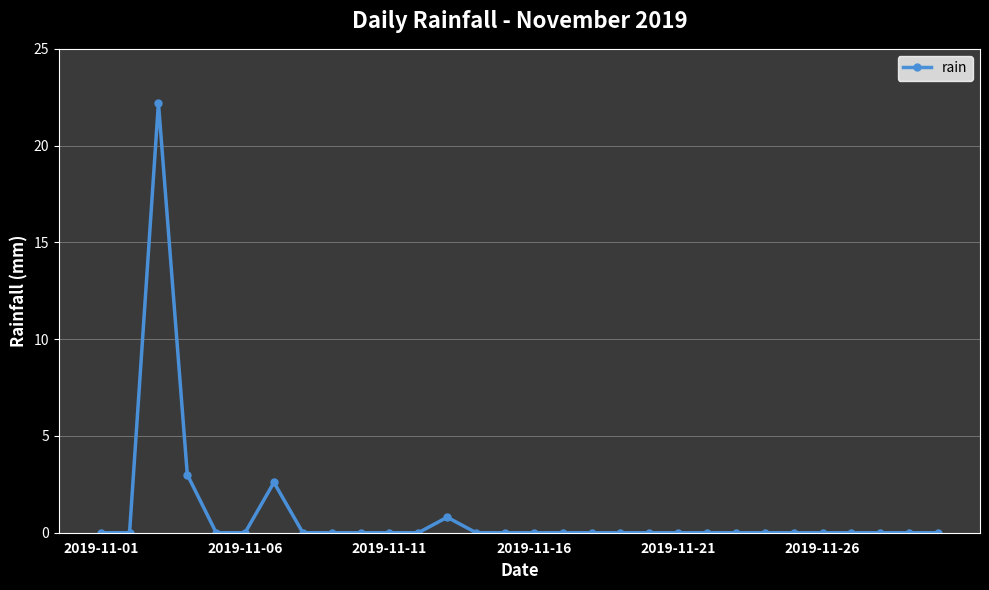

What is the difference between the maximum and second lowest values?

22.2